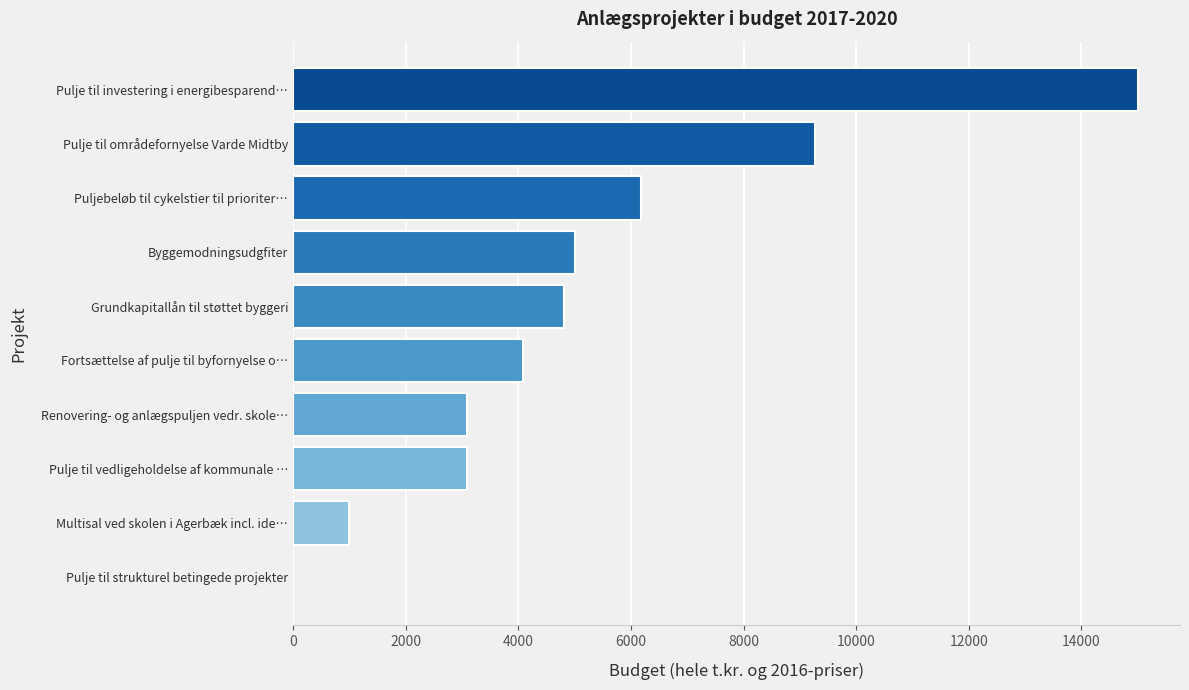

Where is the data nearest to the value 7500?

Puljebeløb til cykelstier til prioriter…